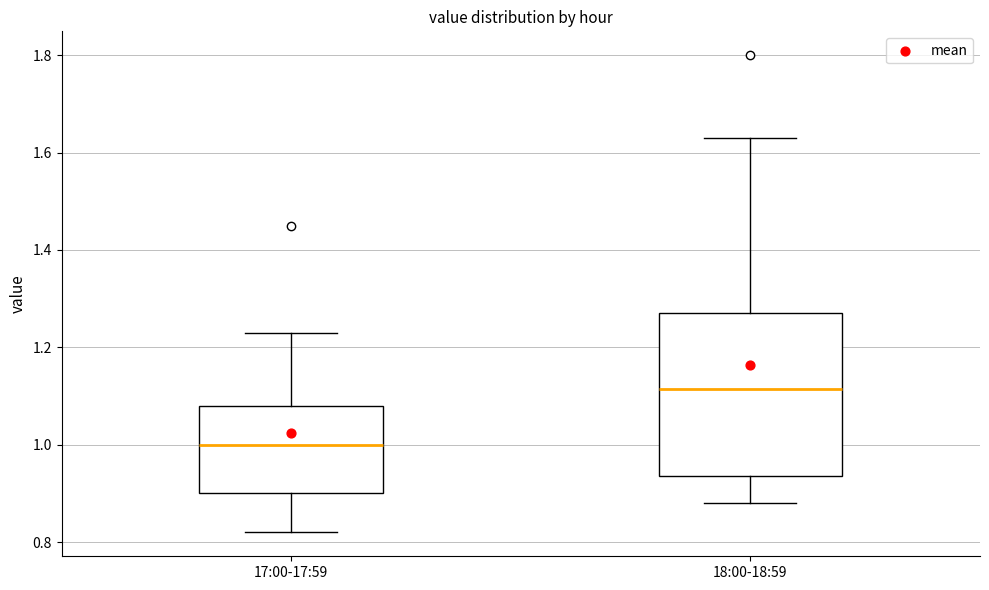

Reading left to right, transcribe this box plot: for each box, give where its median line is, the range the box spans, and where its two whiskers end, as read against the y-axis. The values are not printed on the chart, so give them approximately, as read against the axis.

17:00-17:59: median 1.00, box 0.90 to 1.08, whiskers 0.82 to 1.24
18:00-18:59: median 1.12, box 0.94 to 1.28, whiskers 0.88 to 1.64